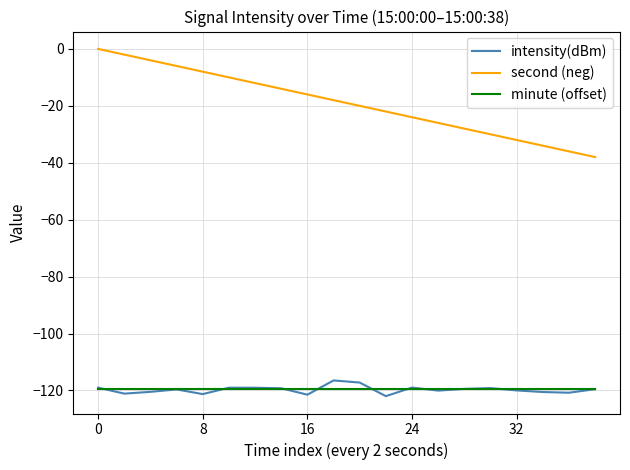

True or false: second (neg) and intensity(dBm) cross at least once.

False